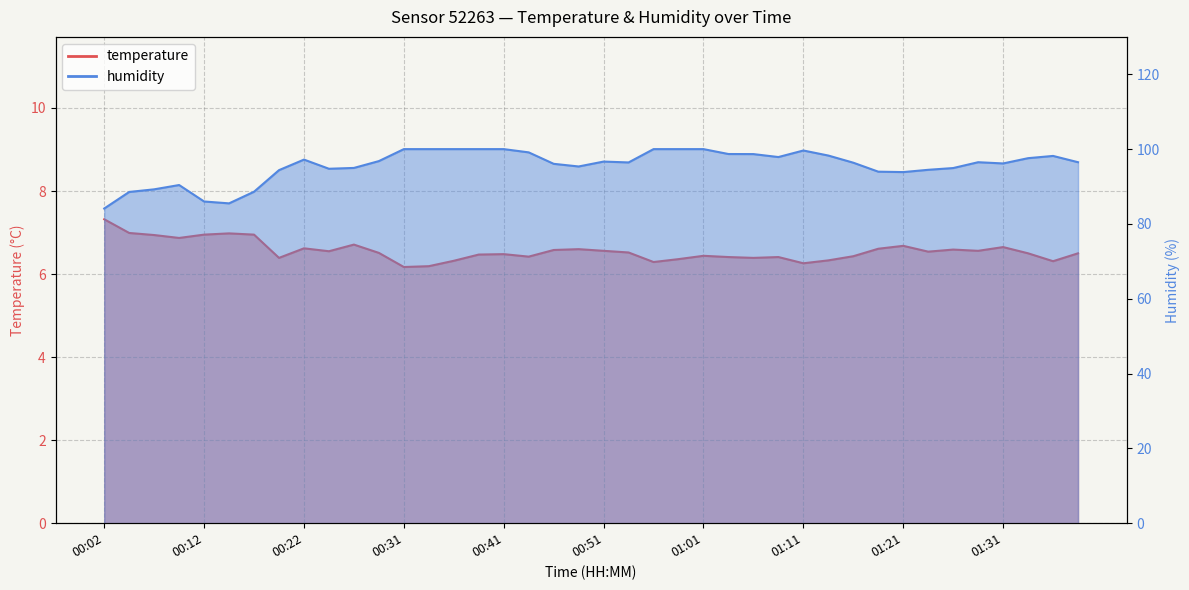

How many lines are shown in the chart?

2